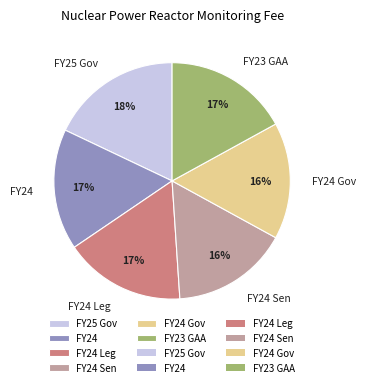

Count the number of slices in the pie.

6